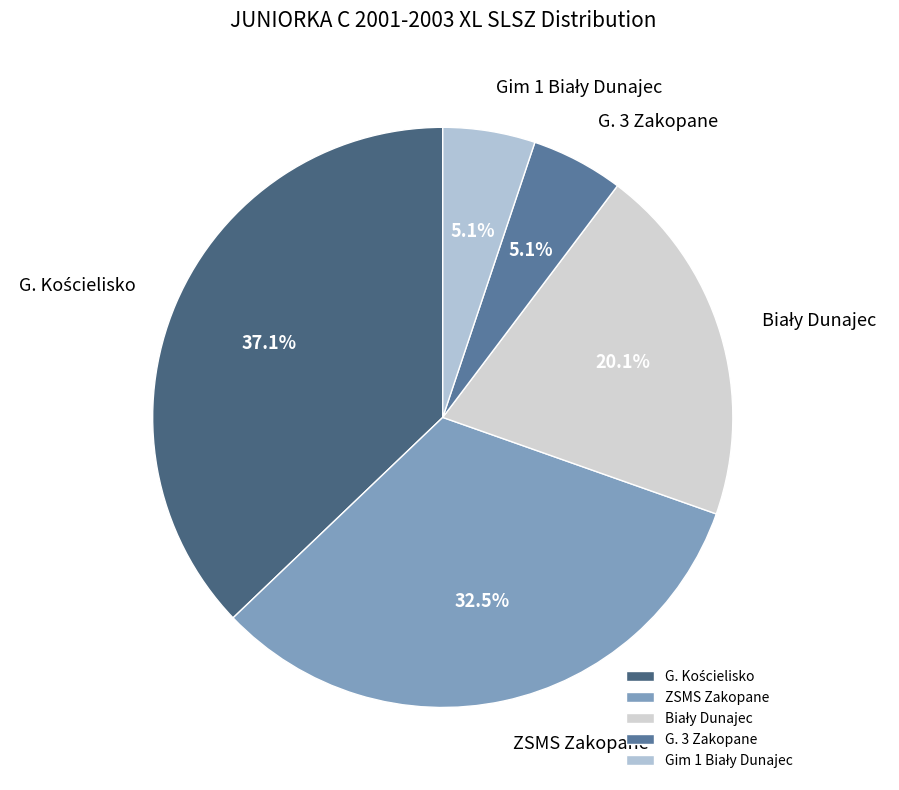

To the nearest percent, what is the average slice percentage?

20%